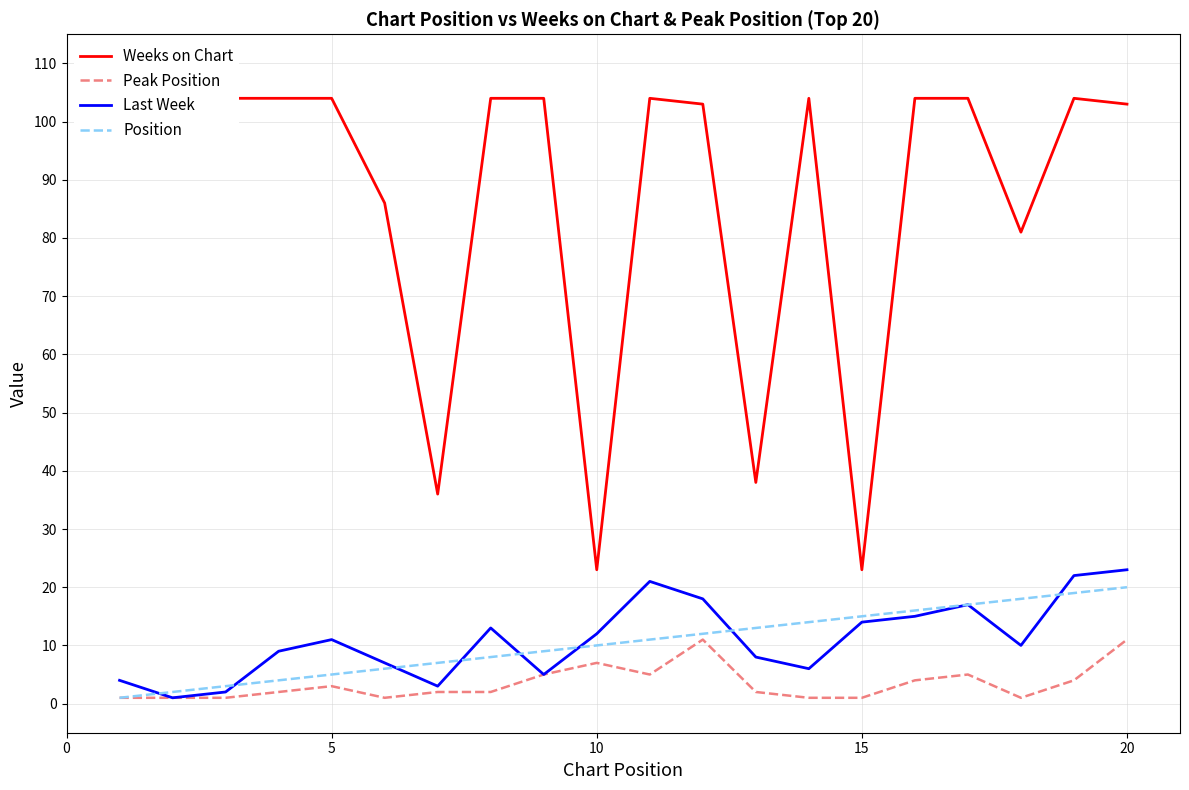

What is the value of the Weeks on Chart point at the 6th from the left?

86